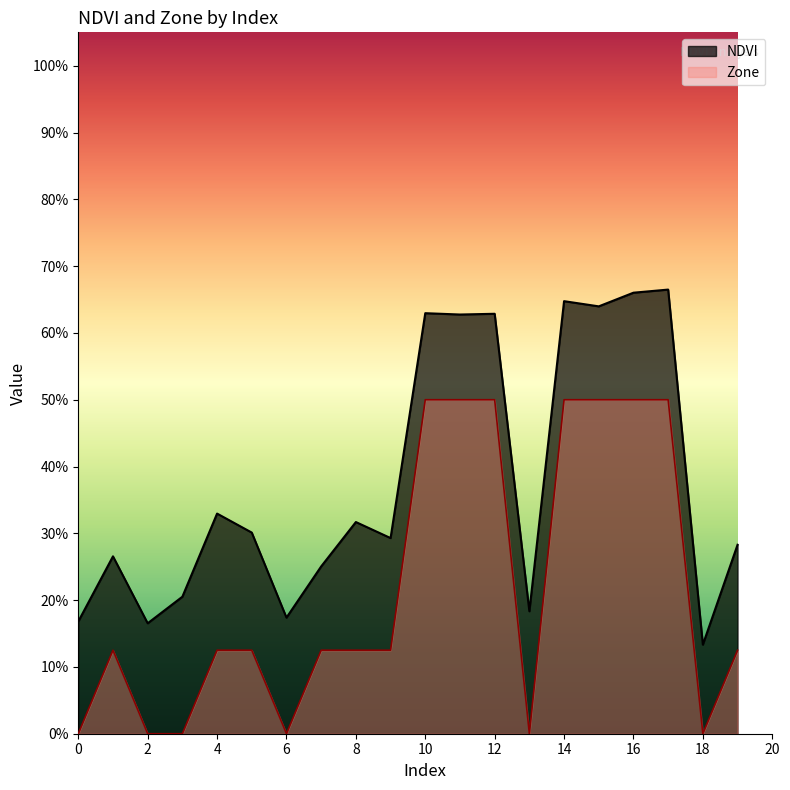

Rank the series at 14 from lowest to highest value.

Zone, NDVI